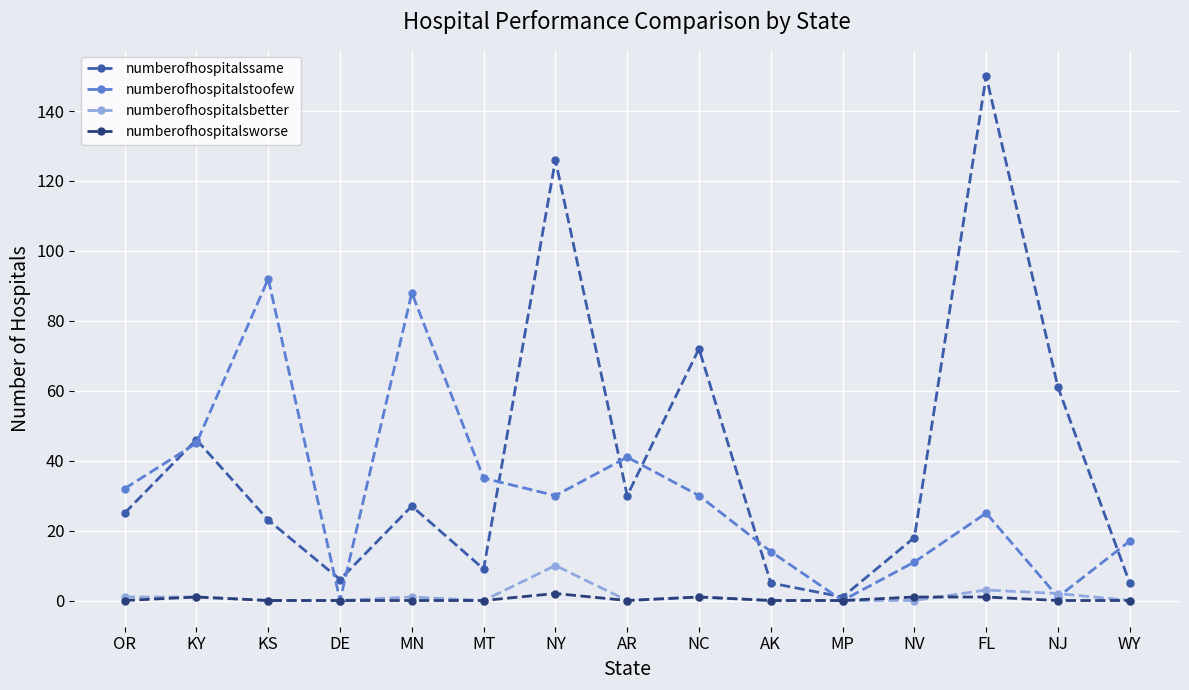

What position from the left is NJ?

14